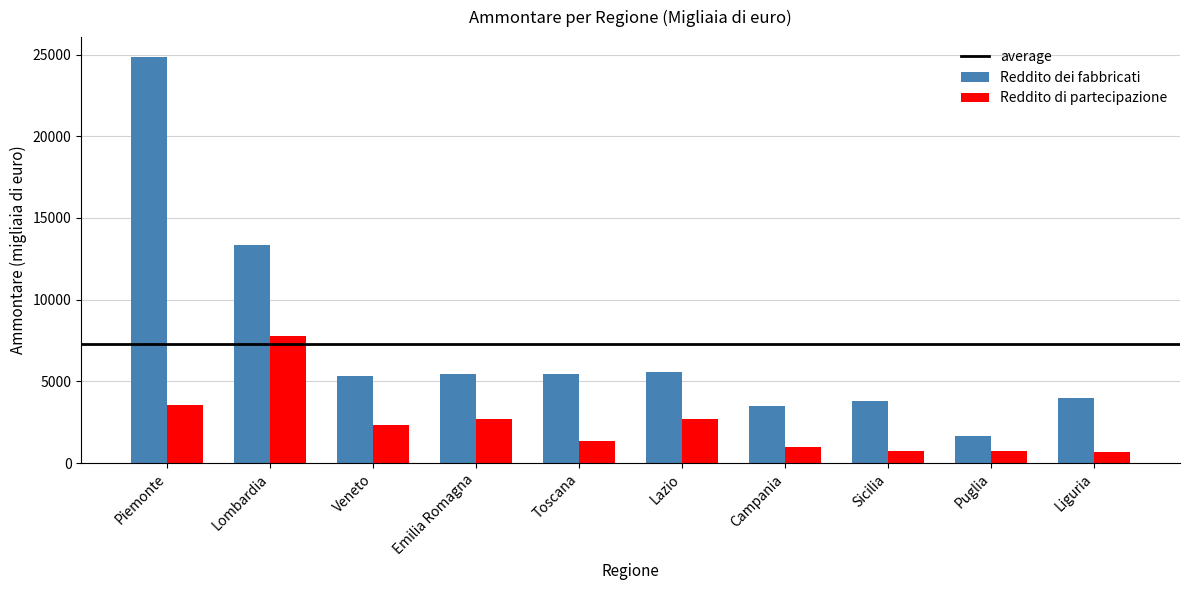

At which label does Reddito di partecipazione first exceed 2359?

Piemonte